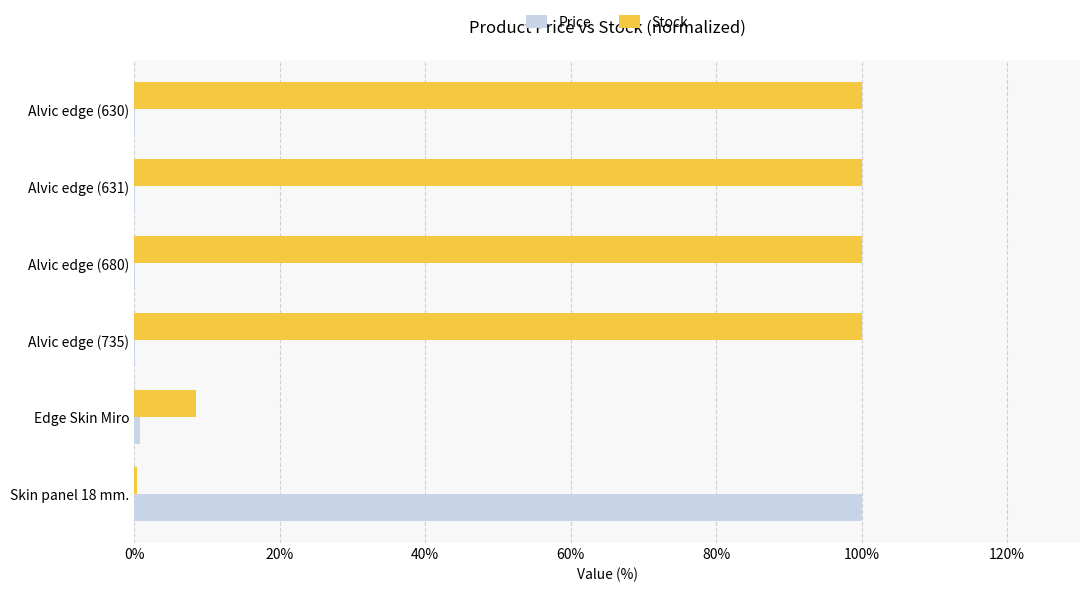

Count the number of data series in this chart.

2